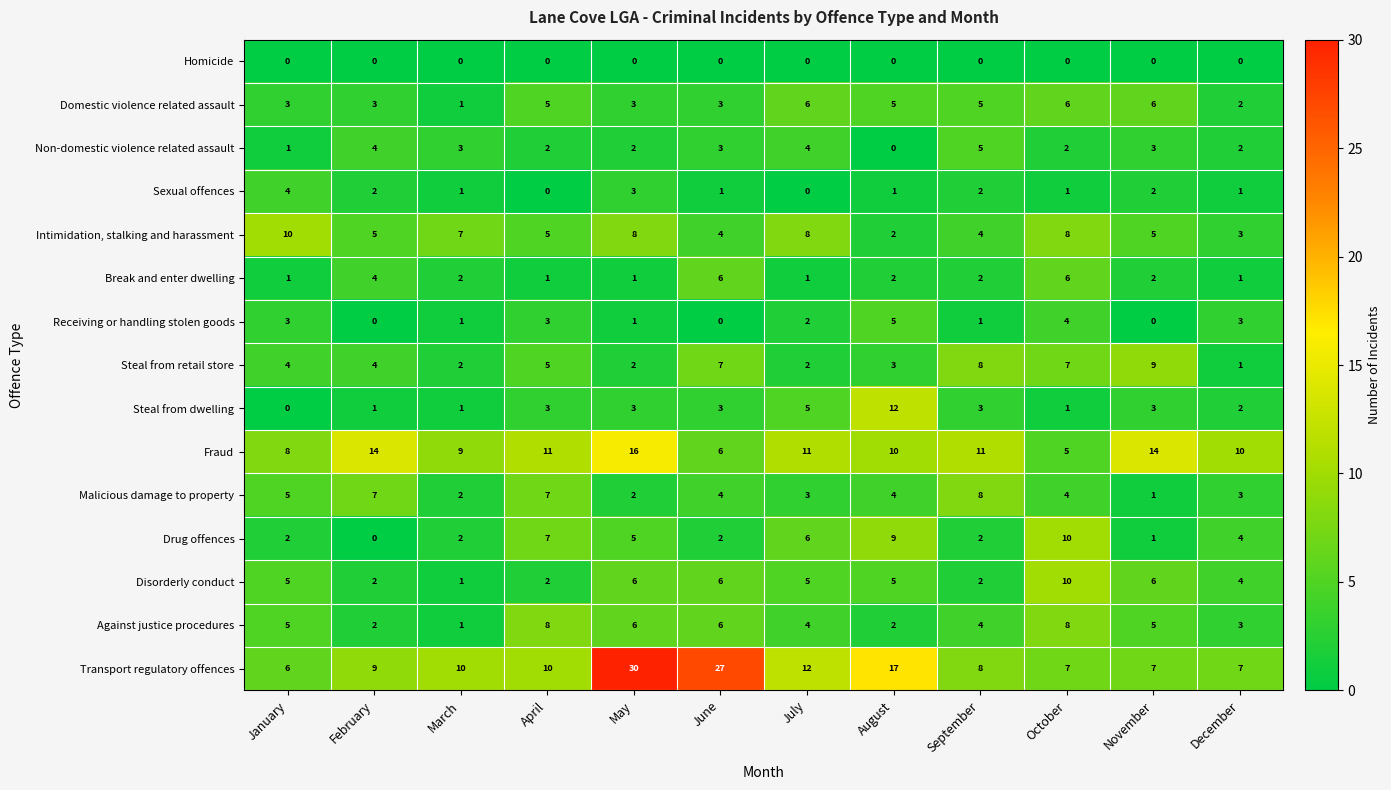

Which series has the largest total across all categories?

Transport regulatory offences